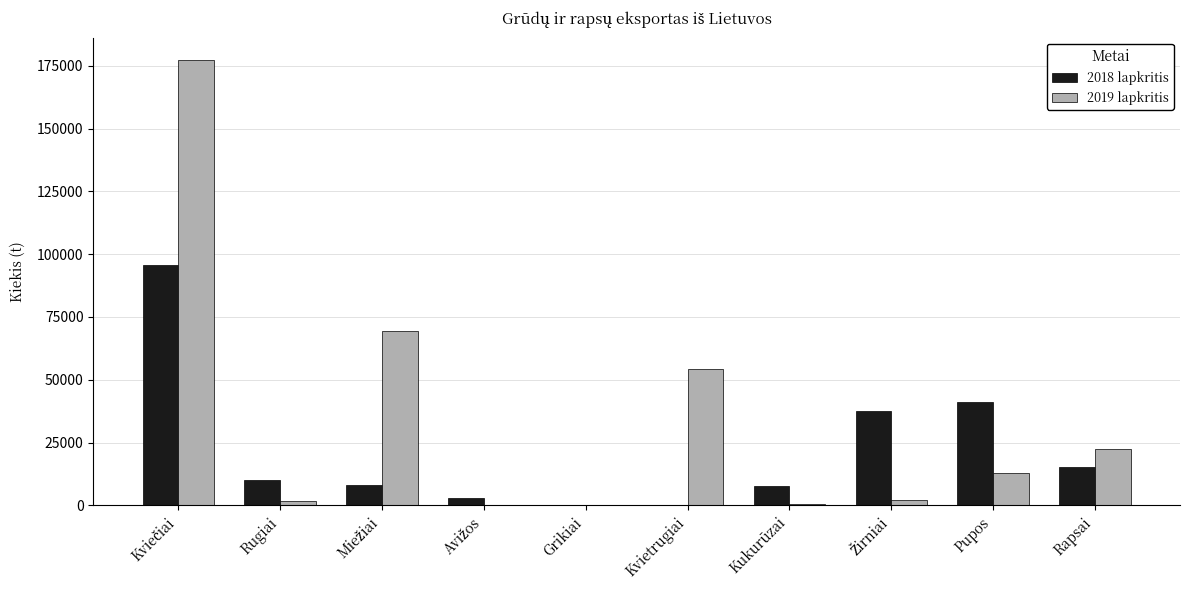

Is the value of 2019 lapkritis at Rapsai greater than the value of 2018 lapkritis at Grikiai?

Yes